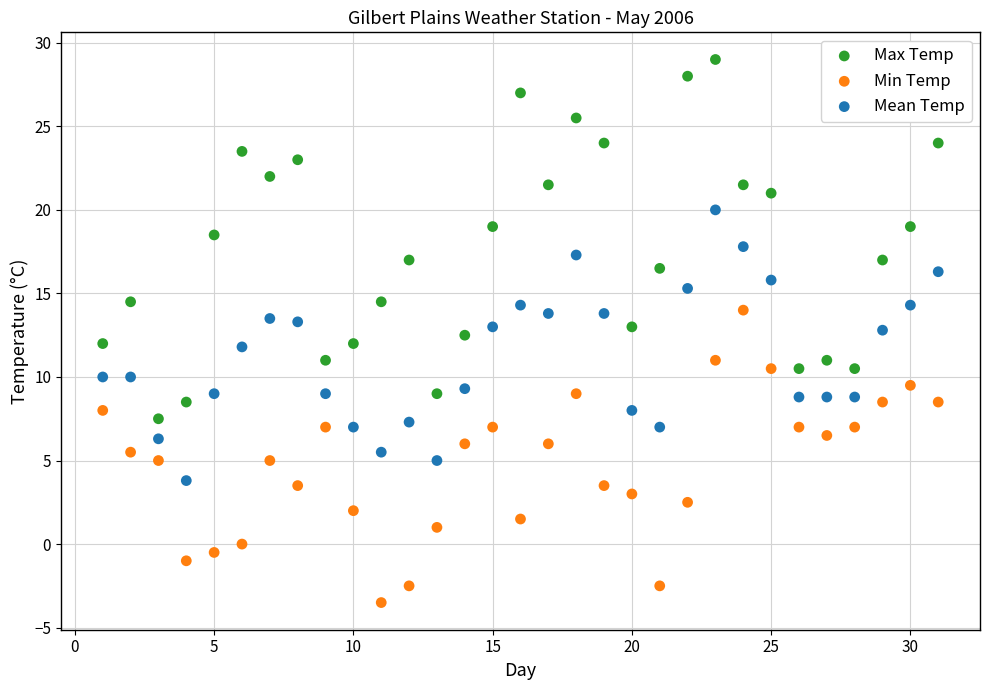

Across all data points, what is the range of Y values (max minus min)?

32.5